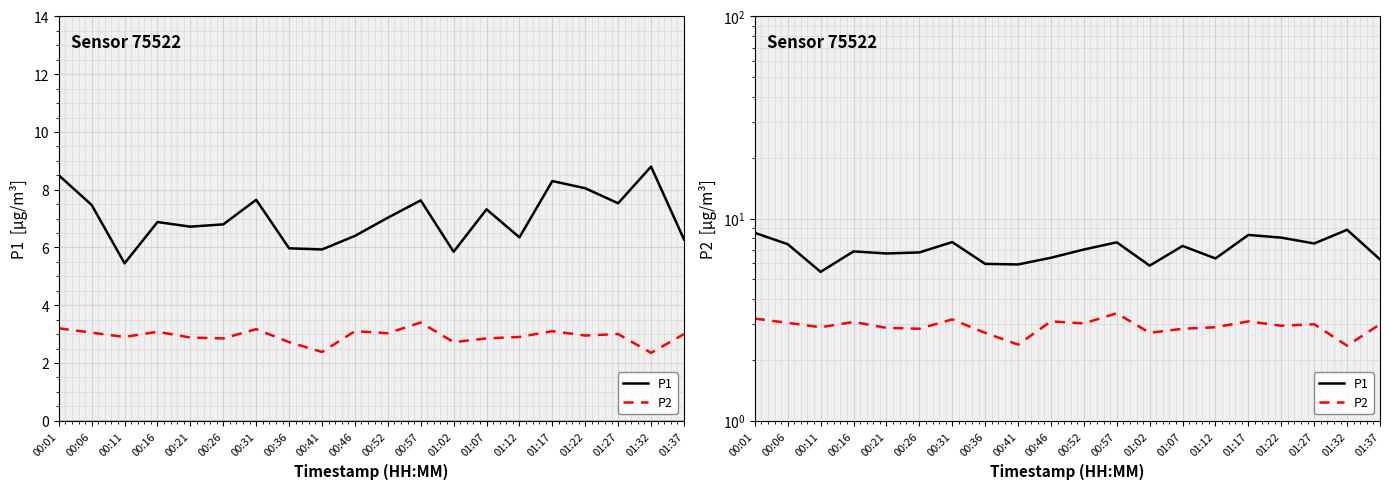

How many categories are shown in the chart?

20